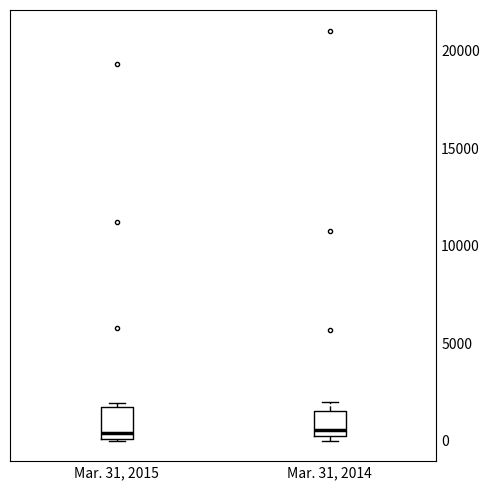

Reading left to right, read every box against the y-axis: the position of its median line, the range the box covers, and the ends of its whiskers. The values are not printed on the chart, so give them approximately, as read against the axis.

Mar. 31, 2015: median 500, box 0 to 1500, whiskers 0 to 2000
Mar. 31, 2014: median 500, box 0 to 1500, whiskers 0 (just below the box's lower edge) to 2000